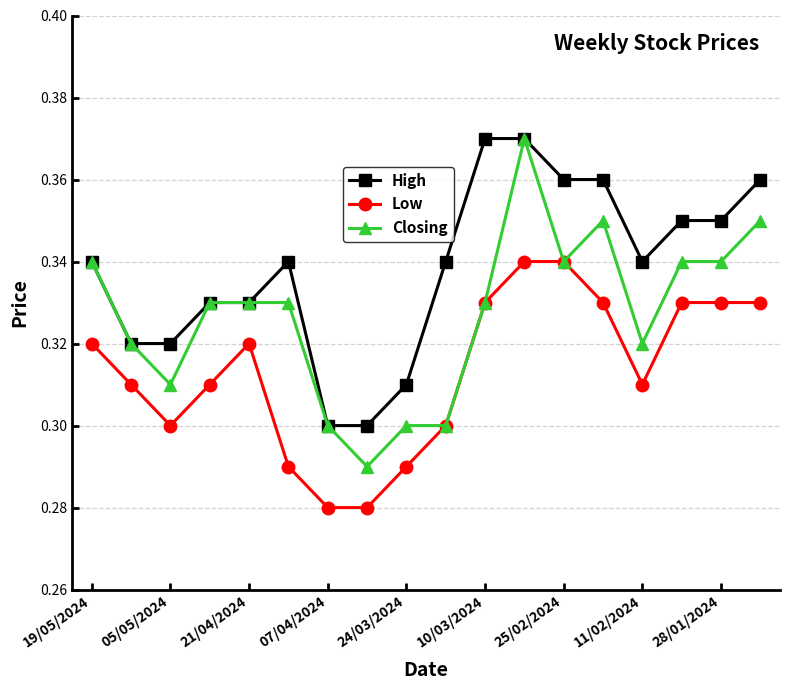

Does the chart display data point markers on the line(s)?

Yes